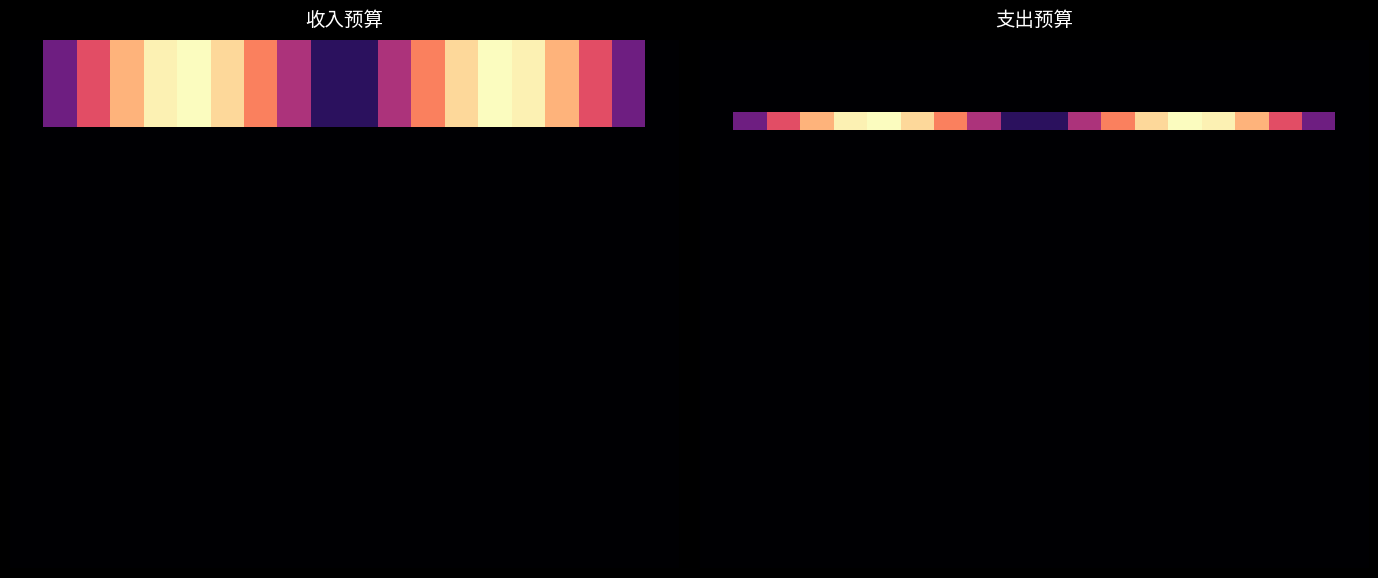

At how many categories does at least one series exceed 331?

8